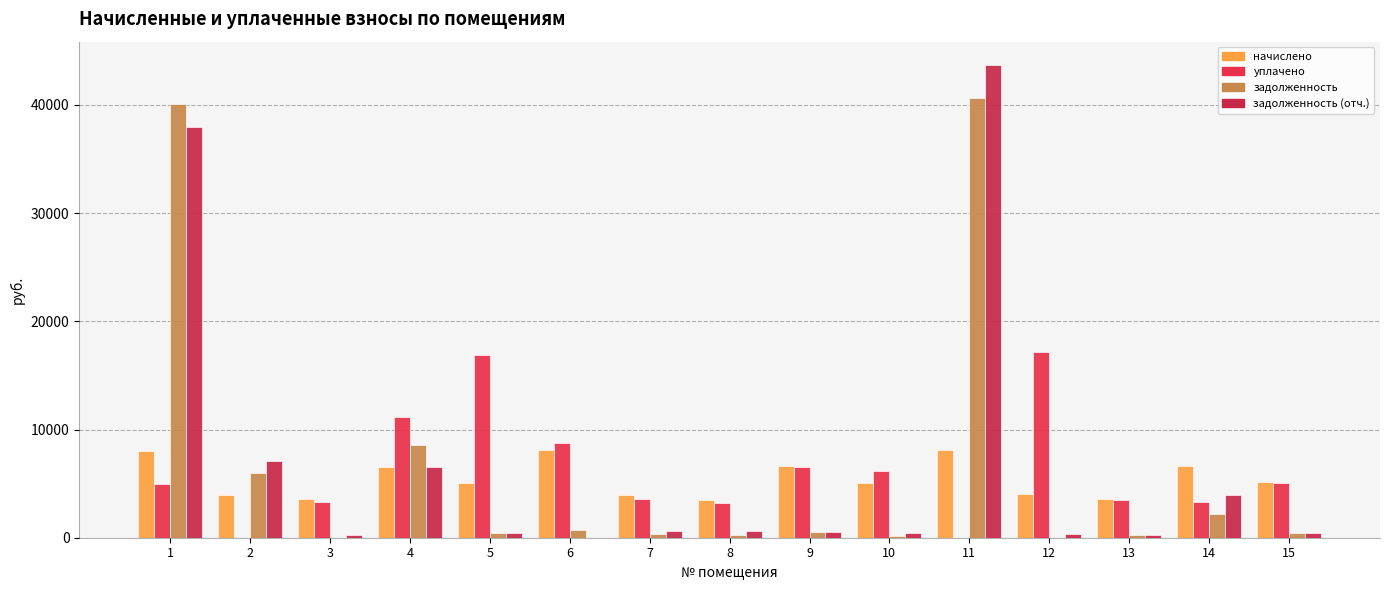

Is it true that задолженность (отч.) equals 231.9 at 12?

False